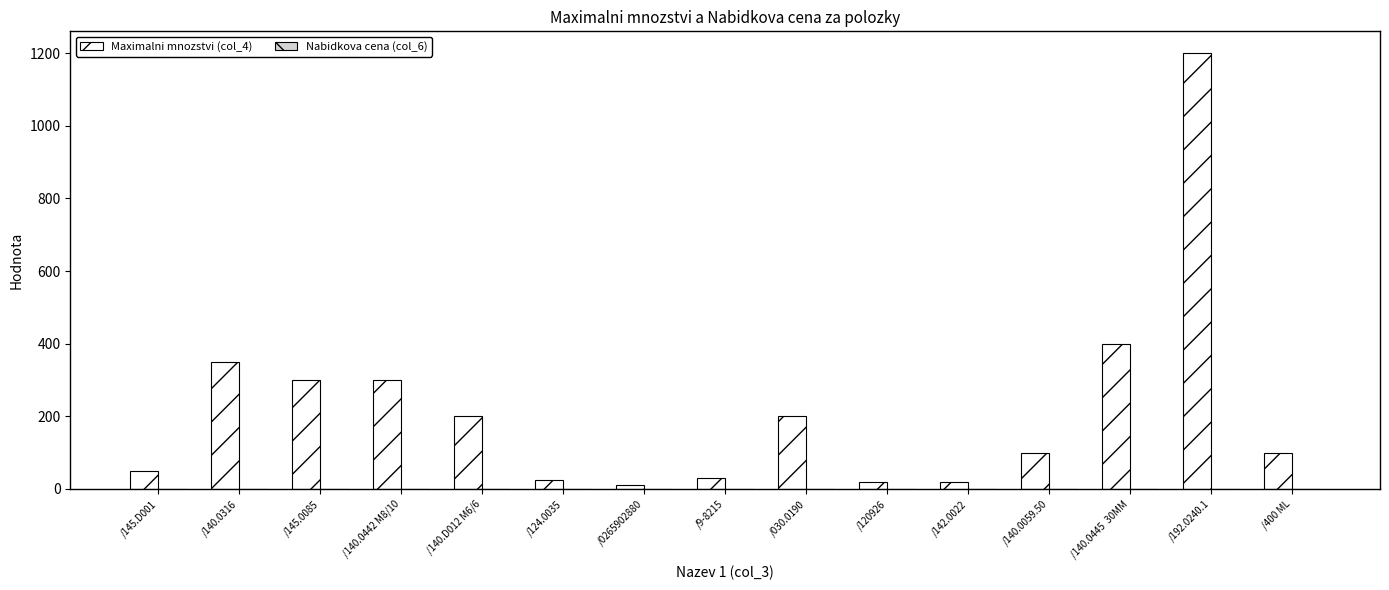

What is the maximum value shown in the chart?

1200